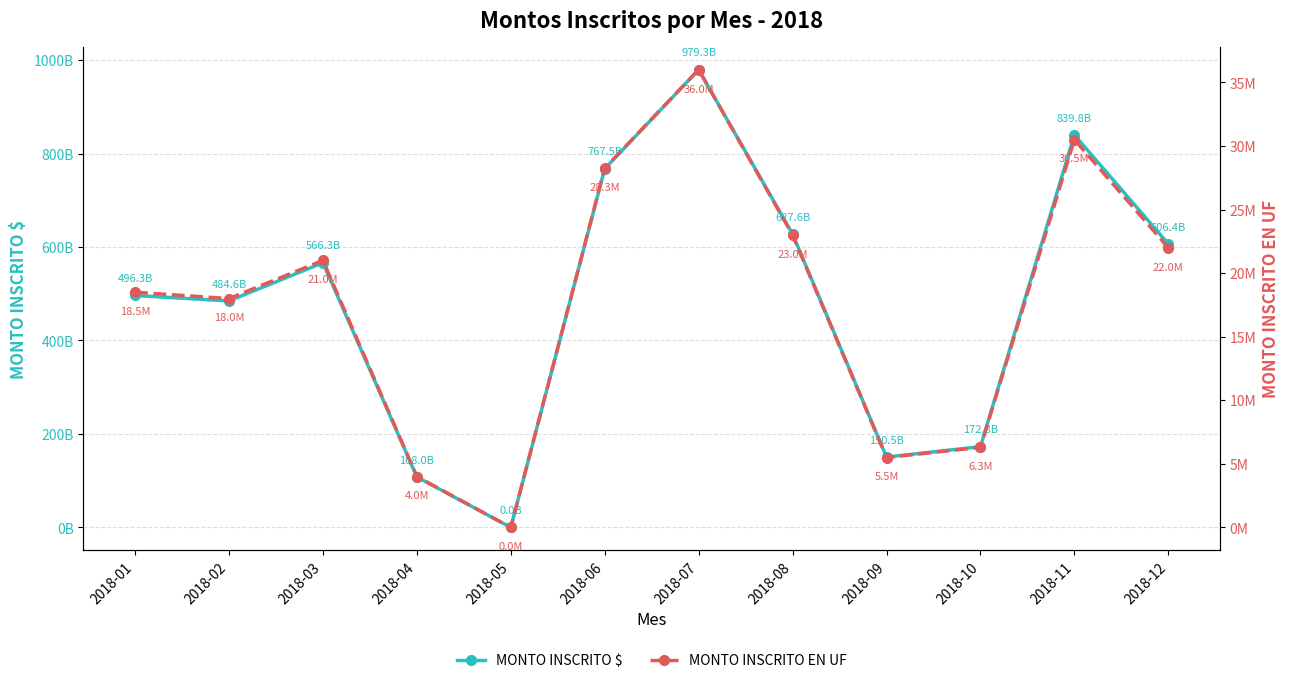

Rank the categories by MONTO INSCRITO EN UF value from highest to lowest.

2018-07, 2018-11, 2018-06, 2018-08, 2018-12, 2018-03, 2018-01, 2018-02, 2018-10, 2018-09, 2018-04, 2018-05